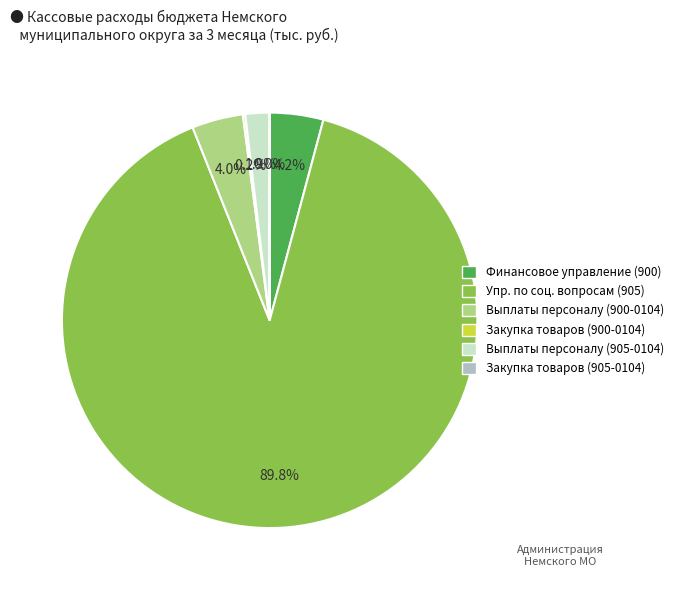

Is Выплаты персоналу (905-0104) the majority of the pie?

No